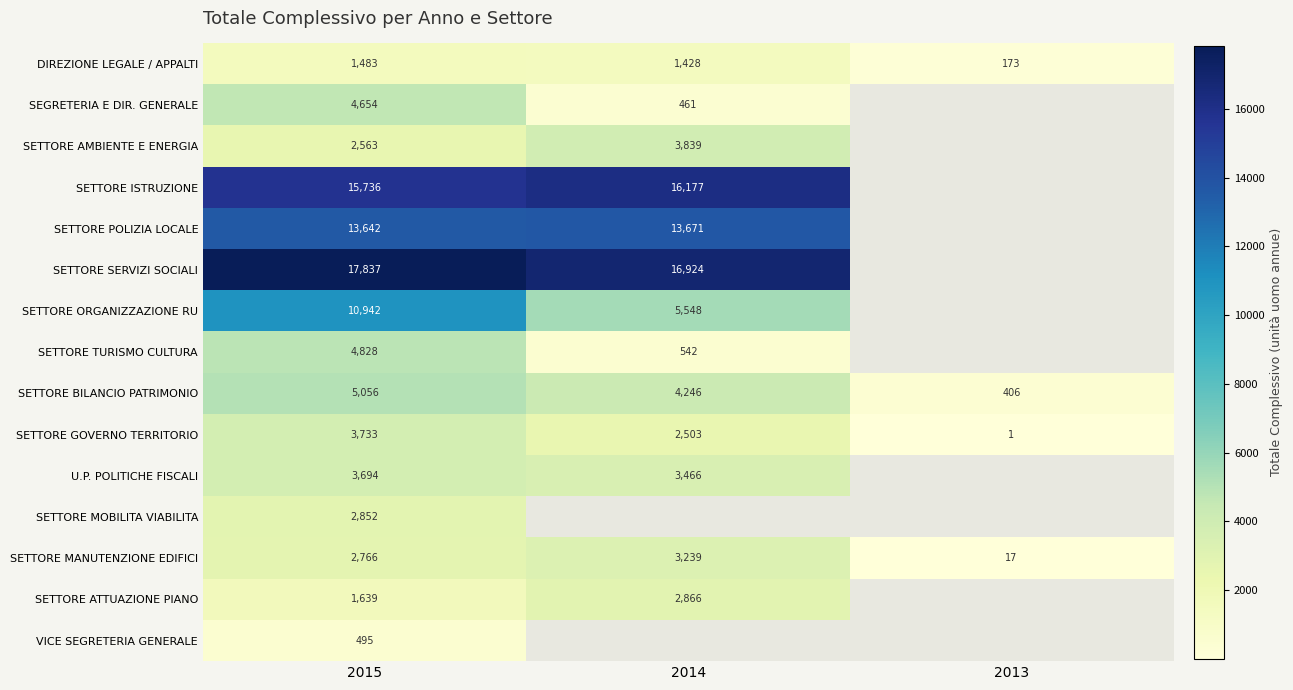

At 2015, list the series in order from largest to smallest.

SETTORE SERVIZI SOCIALI, SETTORE ISTRUZIONE, SETTORE POLIZIA LOCALE, SETTORE ORGANIZZAZIONE RU, SETTORE BILANCIO PATRIMONIO, SETTORE TURISMO CULTURA, SEGRETERIA E DIR. GENERALE, SETTORE GOVERNO TERRITORIO, U.P. POLITICHE FISCALI, SETTORE MOBILITA VIABILITA, SETTORE MANUTENZIONE EDIFICI, SETTORE AMBIENTE E ENERGIA, SETTORE ATTUAZIONE PIANO, DIREZIONE LEGALE / APPALTI, VICE SEGRETERIA GENERALE